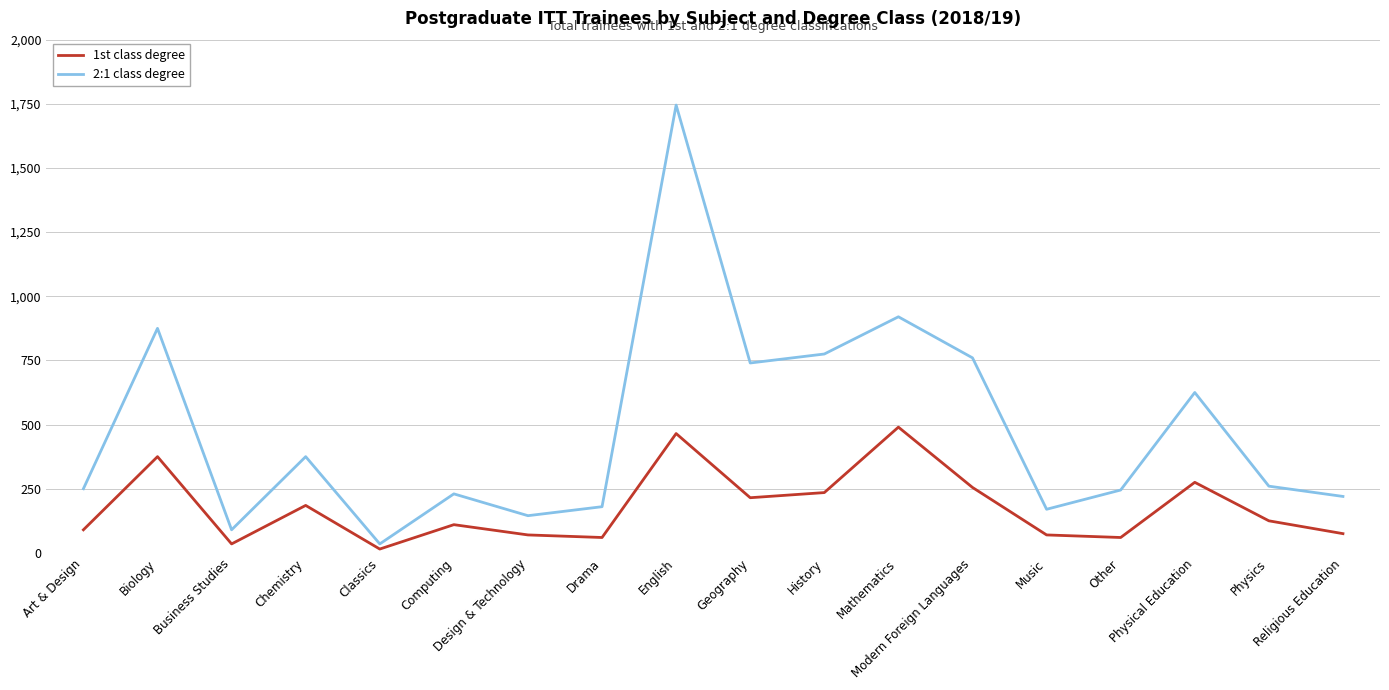

Rank the series by their maximum value, from highest to lowest.

2:1 class degree, 1st class degree